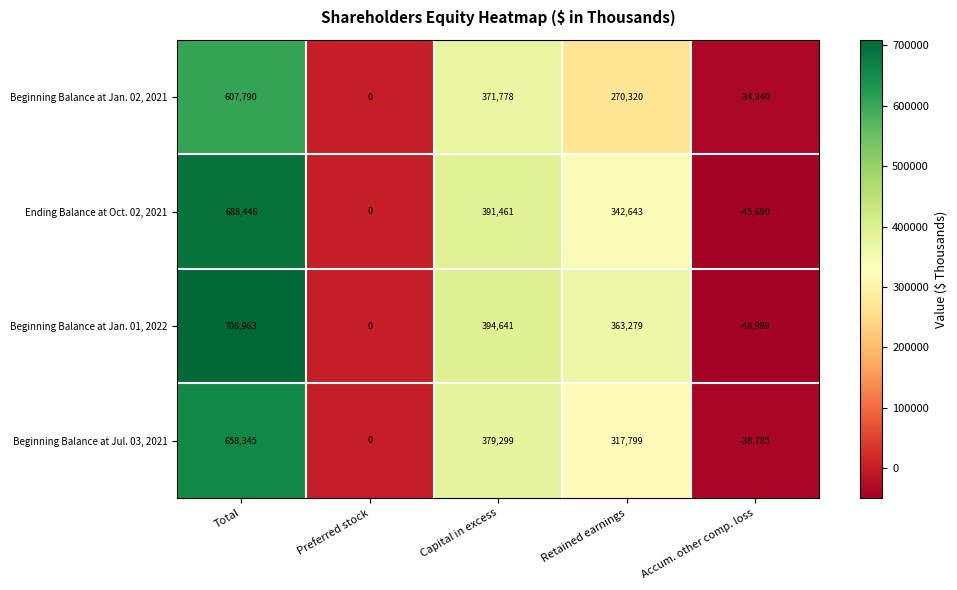

How many data points does each series have?

5